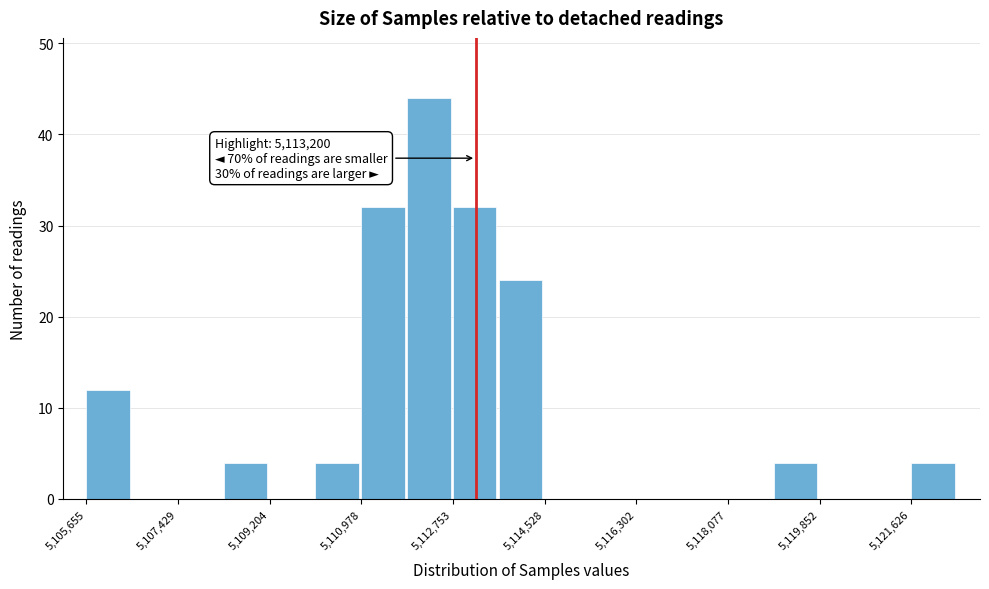

Over which range of the x-axis is the bar tallest?

5111800 to 5112800